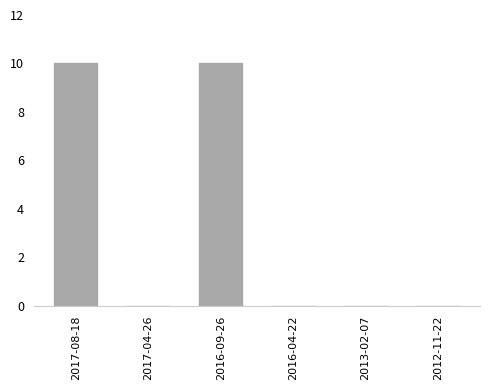

Reading left to right, transcribe all the data shown in this chart.

2017-08-18=10	2017-04-26=0	2016-09-26=10	2016-04-22=0	2013-02-07=0	2012-11-22=0